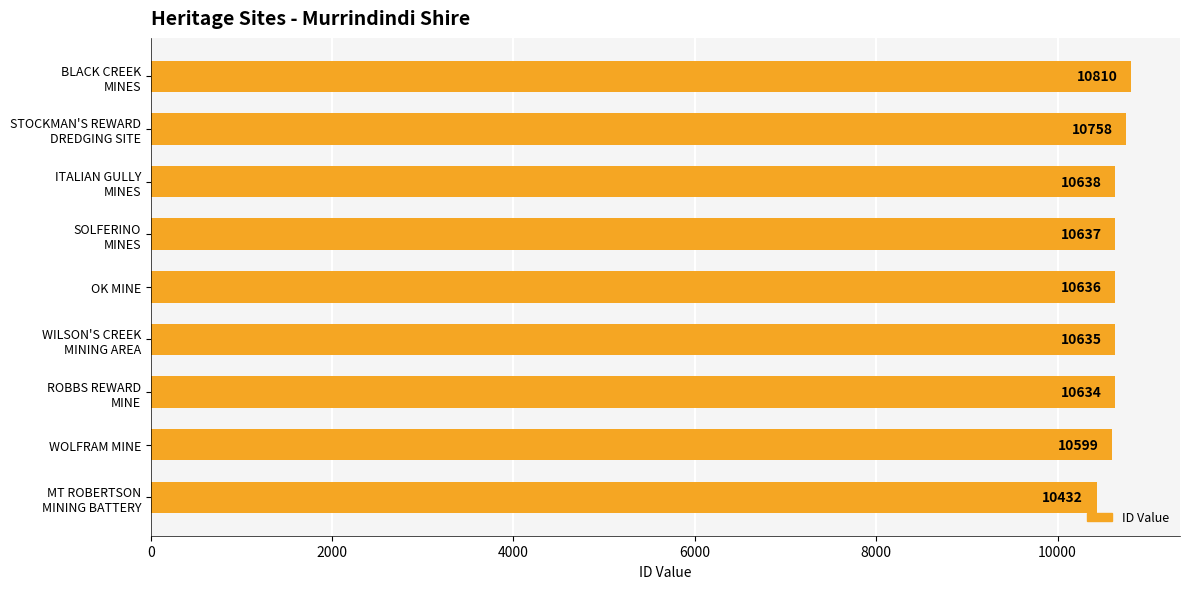

Where is the data nearest to the value 10621?

ROBBS REWARD
MINE